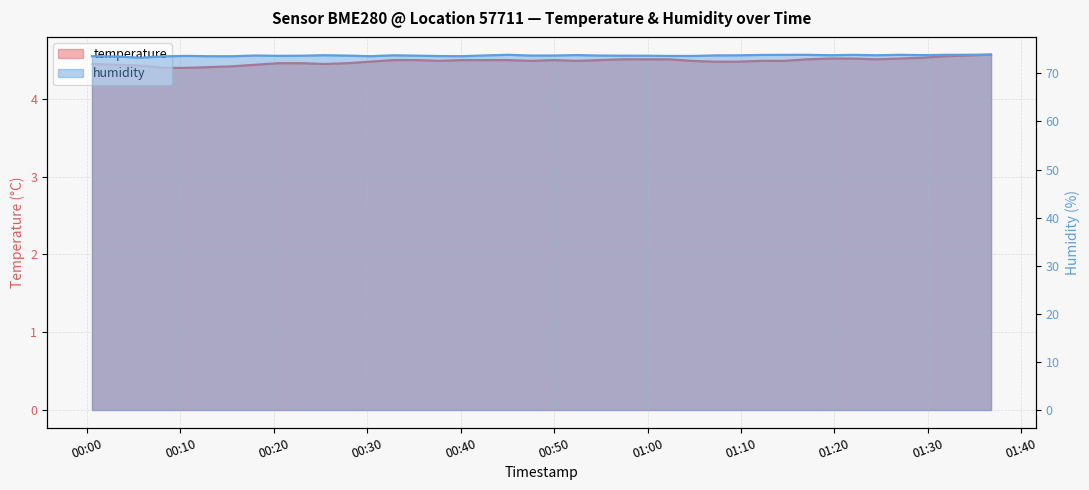

The value of temperature at 00:50 is 3.1. True or false?

False